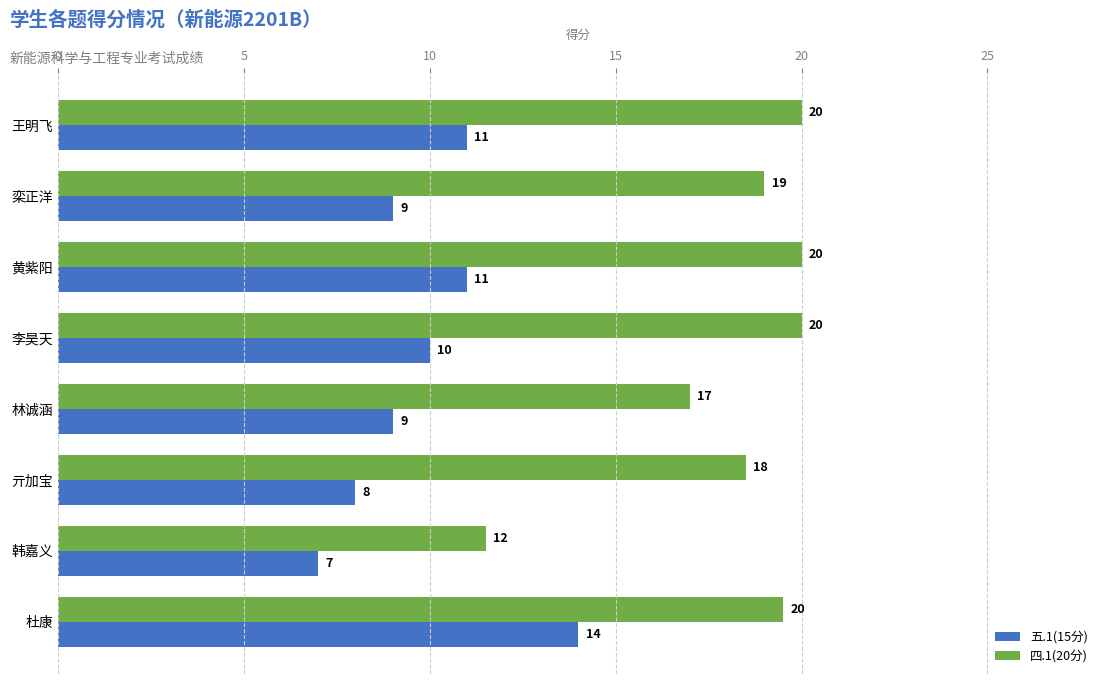

What are all the series names shown in the legend?

五.1(15分), 四.1(20分)